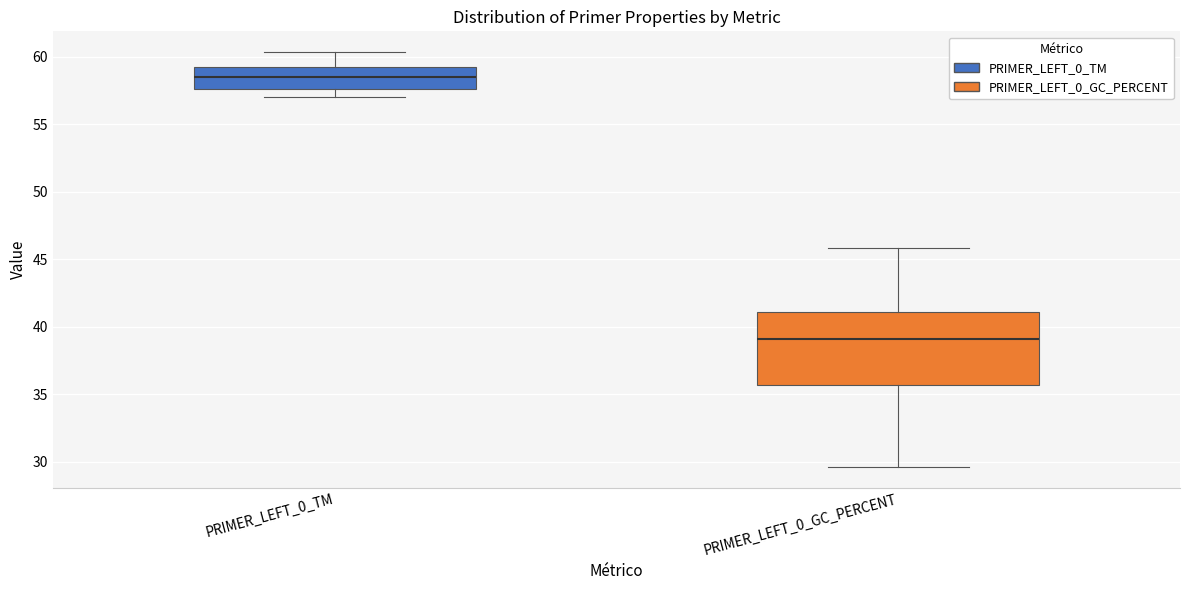

Reading left to right, read every box against the y-axis: the position of its median line, the range the box covers, and the ends of its whiskers. The values are not printed on the chart, so give them approximately, as read against the axis.

PRIMER_LEFT_0_TM: median 58.5, box 57.5 to 59.5, whiskers 57.0 to 60.5
PRIMER_LEFT_0_GC_PERCENT: median 39.0, box 35.5 to 41.0, whiskers 29.5 to 46.0